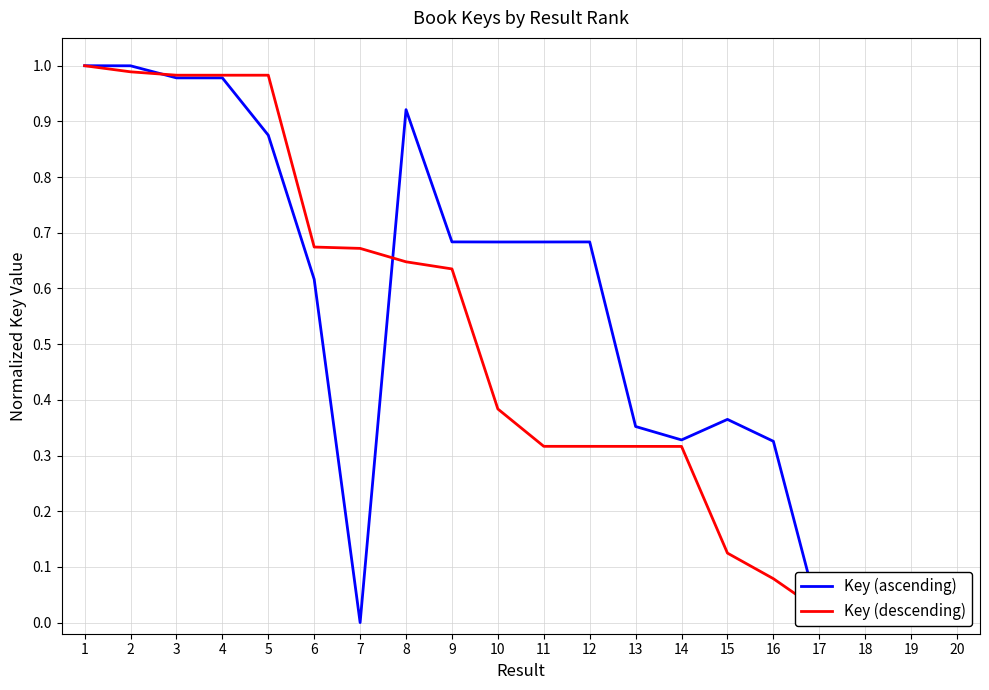

Reading right to left, list all the values displayed in this chart.

Key (ascending): 0.0	0.0	0.0	0.0	0.3	0.4	0.3	0.4	0.7	0.7	0.7	0.7	0.9	0.0	0.6	0.9	1.0	1.0	1.0	1.0
Key (descending): 0.0	0.0	0.0	0.0	0.1	0.1	0.3	0.3	0.3	0.3	0.4	0.6	0.6	0.7	0.7	1.0	1.0	1.0	1.0	1.0